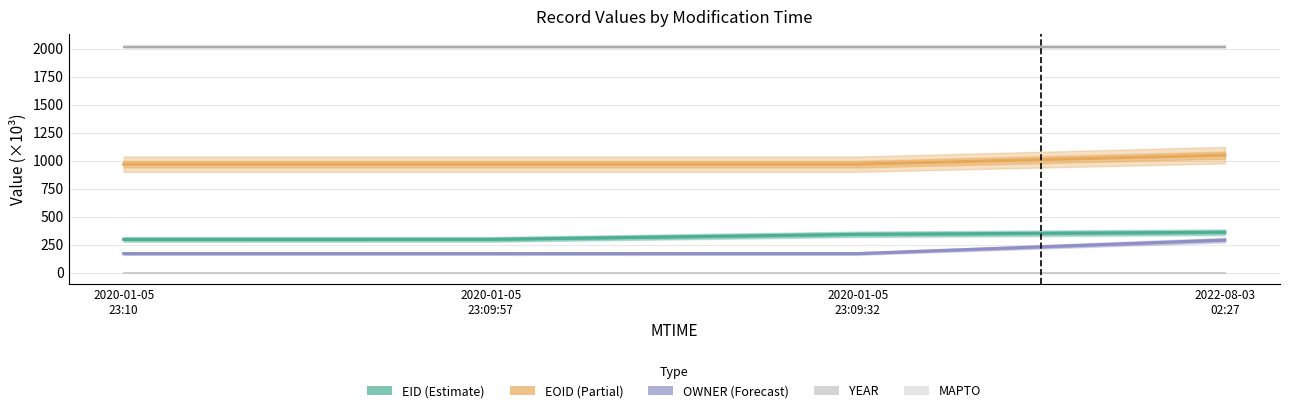

What is the label of the 1st point from the right?

2022-08-03 02:27